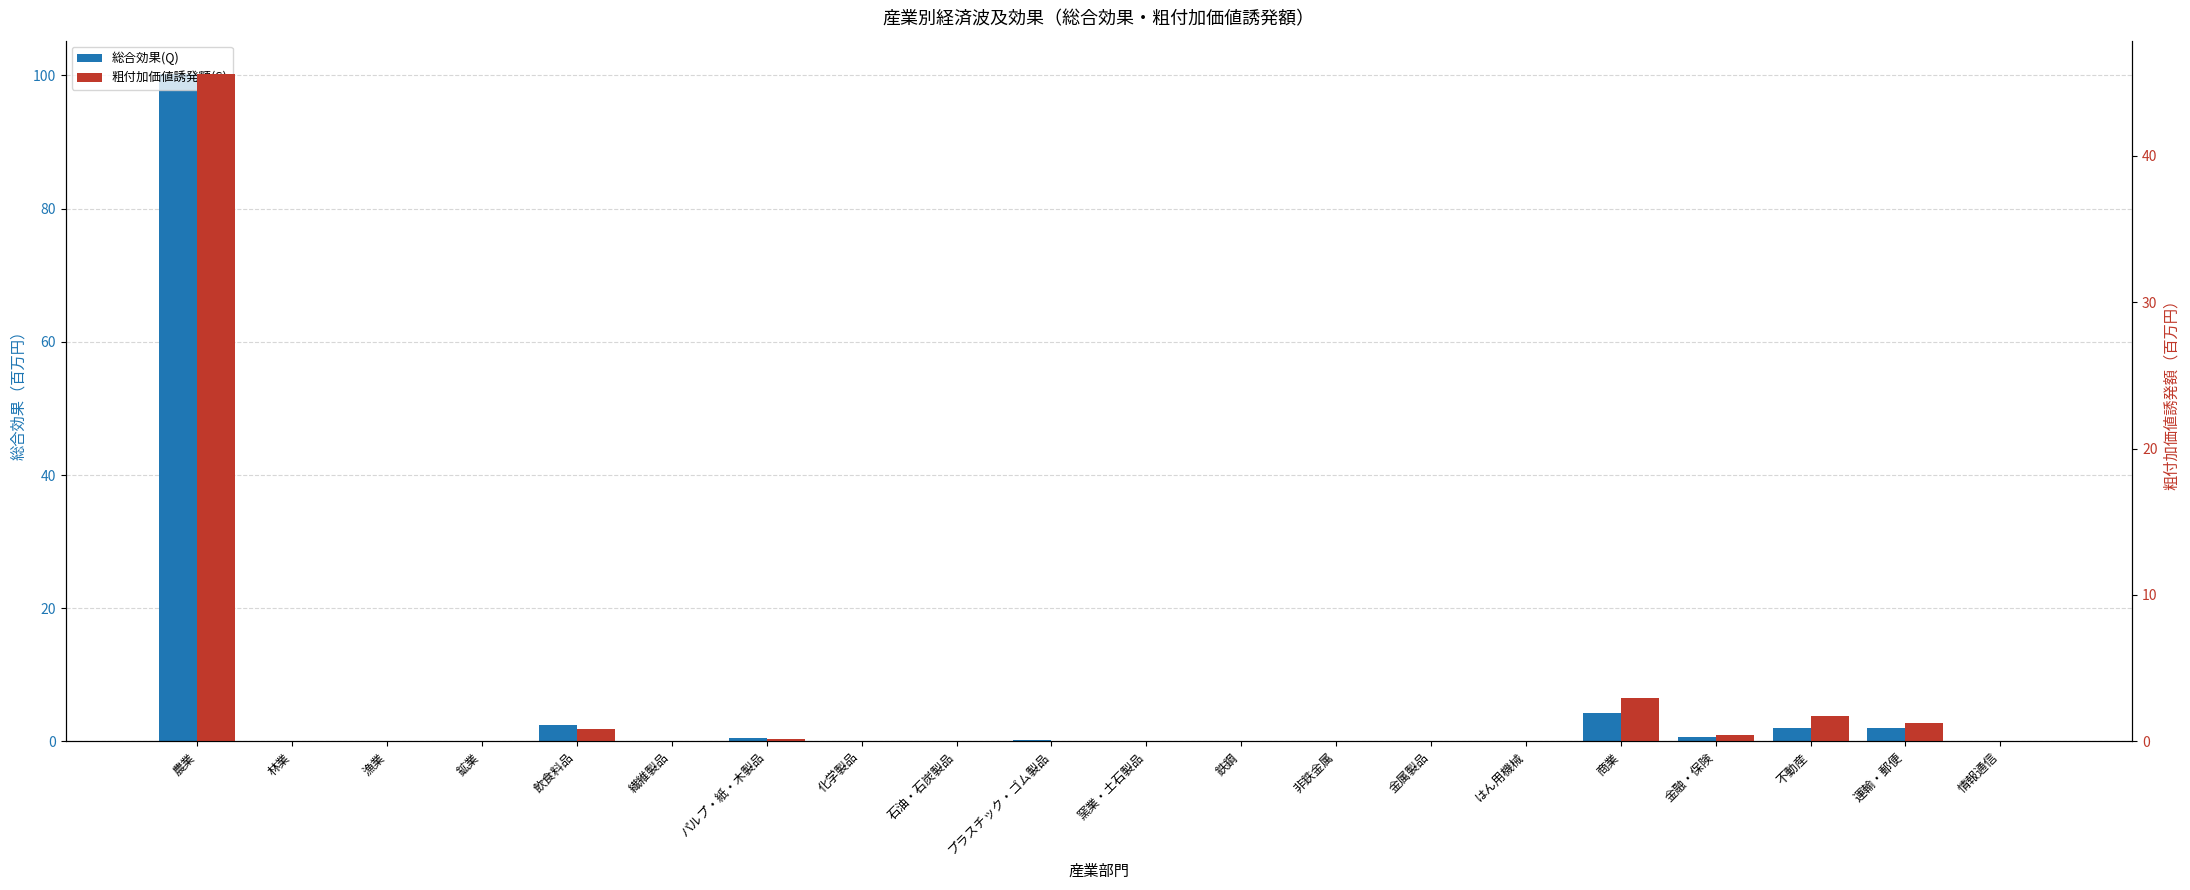

At which category is the sum across all series the highest?

農業